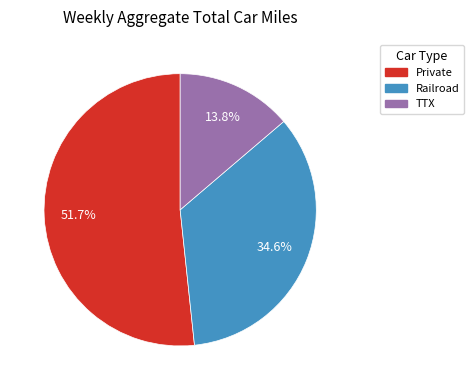

Rank the categories by value from highest to lowest.

Private, Railroad, TTX